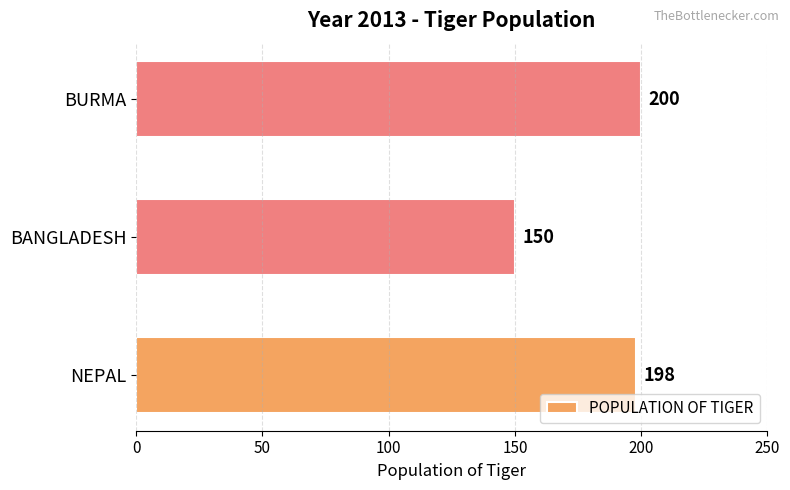

What is the average value?

183